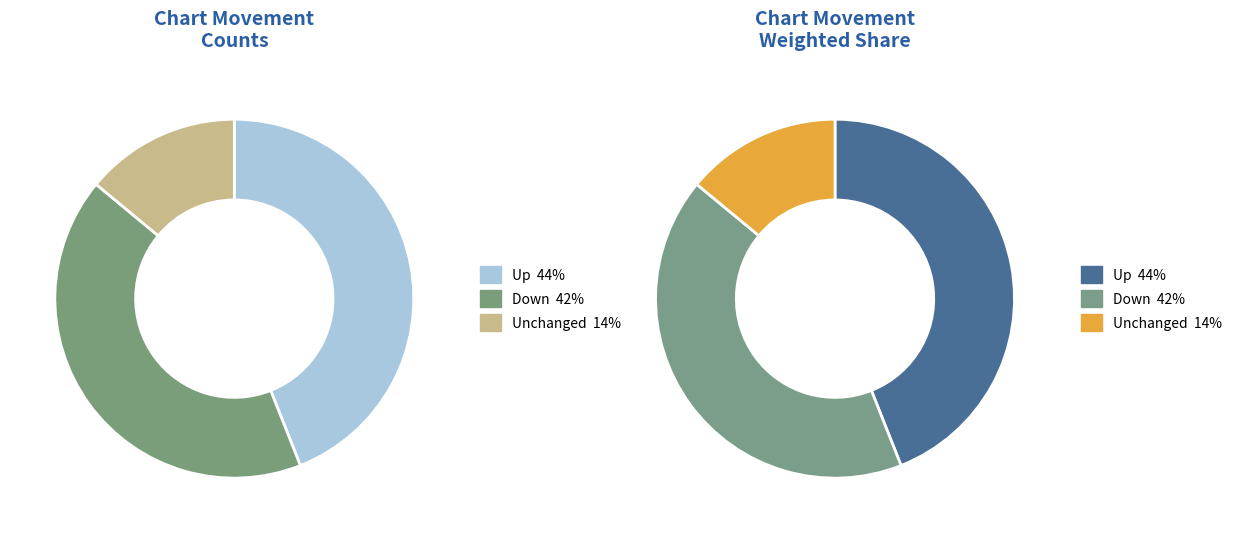

Count the number of slices in the pie.

3